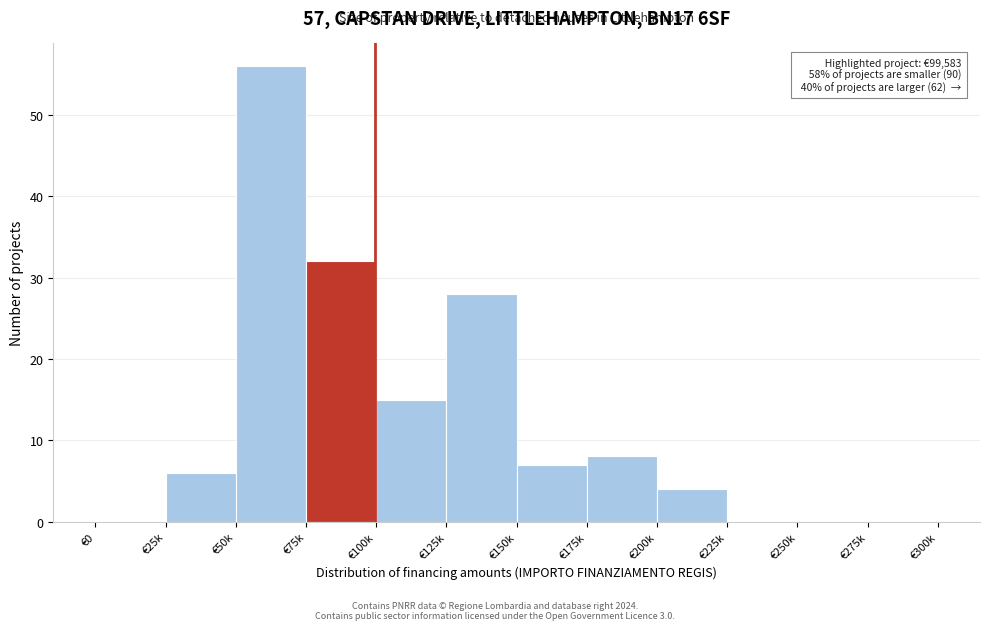

Reading left to right, extract all data points from this chart.

€0=0	€25k=6	€50k=56	€75k=32	€100k=15	€125k=28	€150k=7	€175k=8	€200k=4	€225k=0	€250k=0	€275k=0